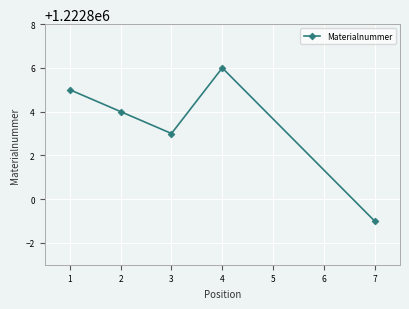

What is the sum of all values?

6114017